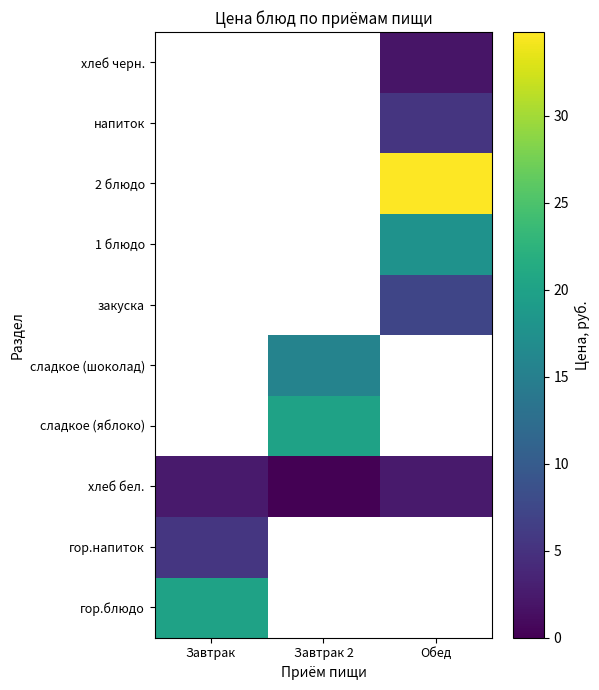

Is the value of сладкое (шоколад) at Завтрак greater than the value of 2 блюдо at Завтрак?

No